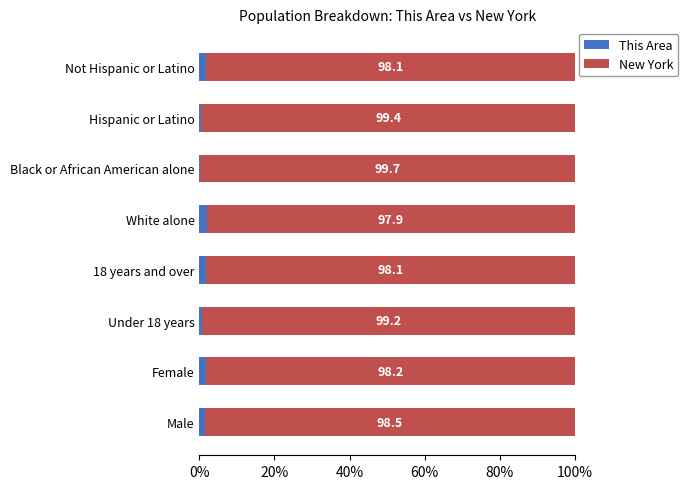

How many distinct data groups are displayed?

2